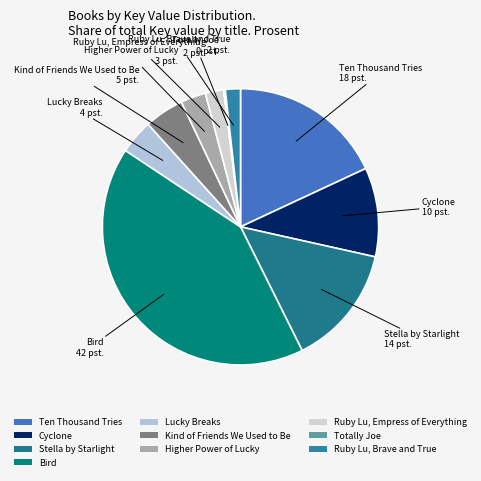

True or false: Bird accounts for 51% of the total.

False